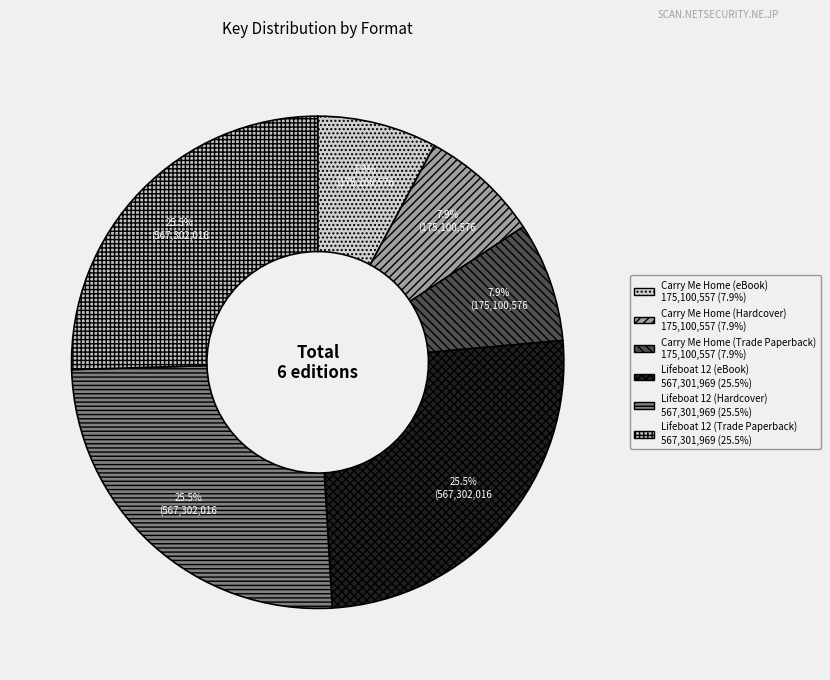

How many slices are in this pie chart?

6